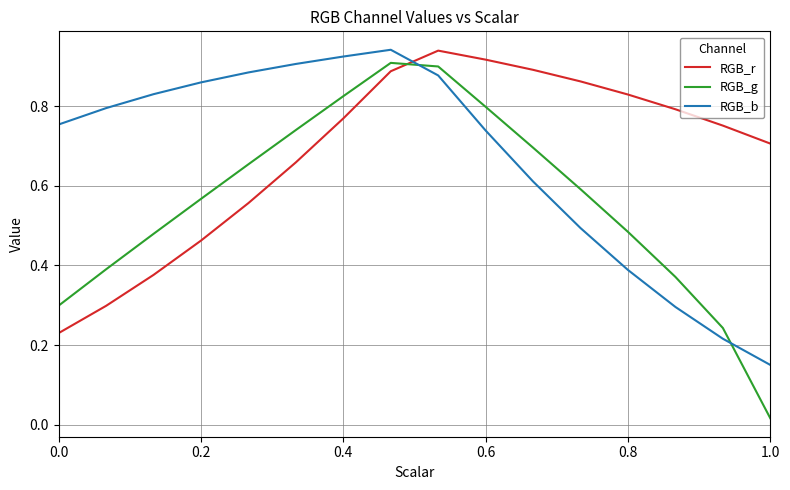

In RGB_g, how many points are higher than both neighbors (excluding endpoints)?

1